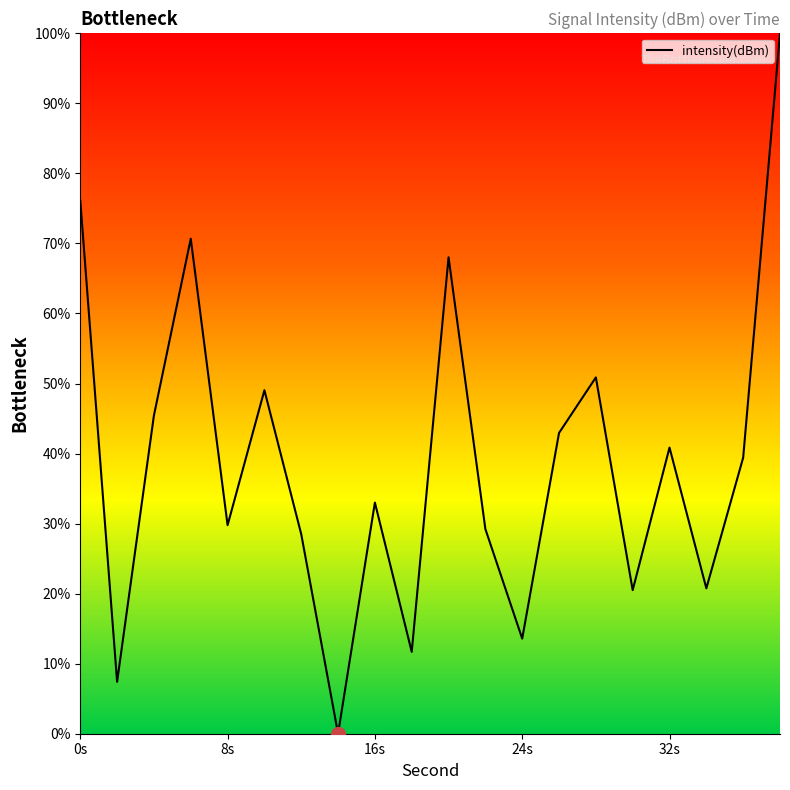

What is the maximum value shown in the chart?

100.0